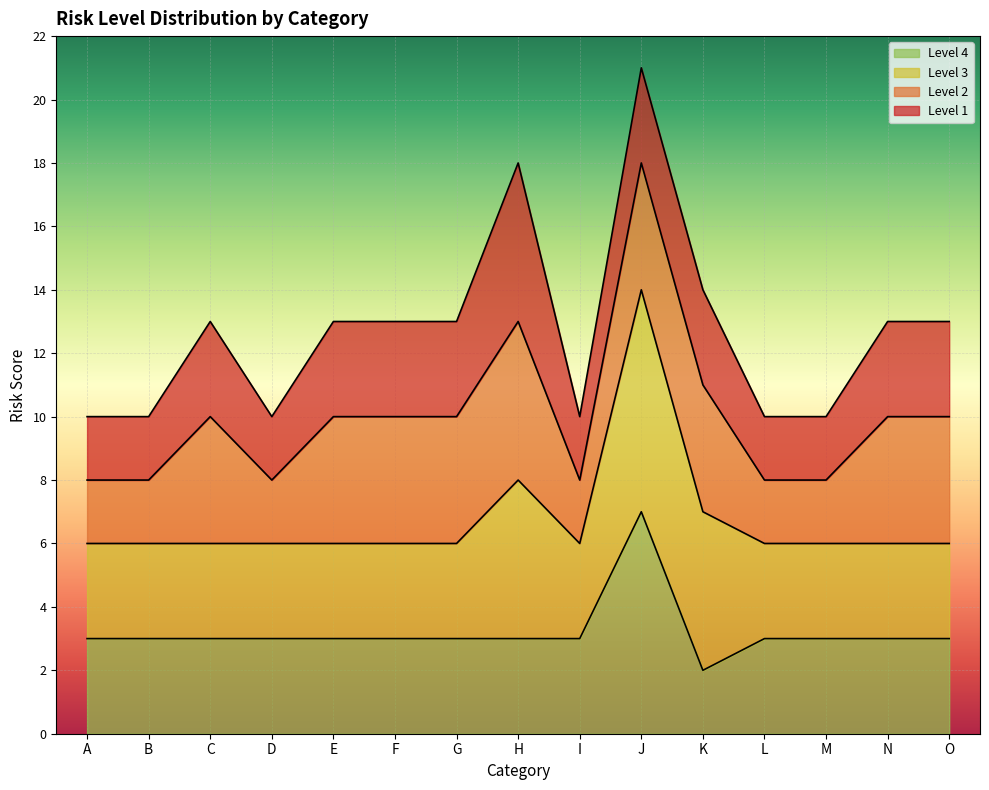

What is the value of the Level 2 point at the 12th from the left?

8